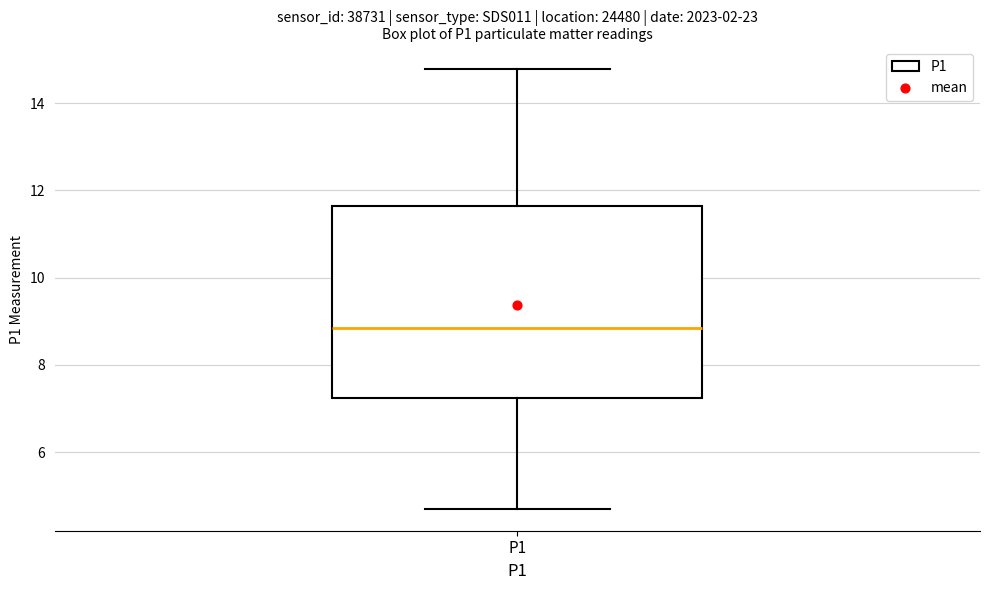

Transcribe this box plot: give where the median line is, the range the box spans, and where the two whiskers end, as read against the y-axis. The values are not printed on the chart, so give them approximately, as read against the axis.

median 8.8, box 7.2 to 11.6, whiskers 4.8 to 14.8